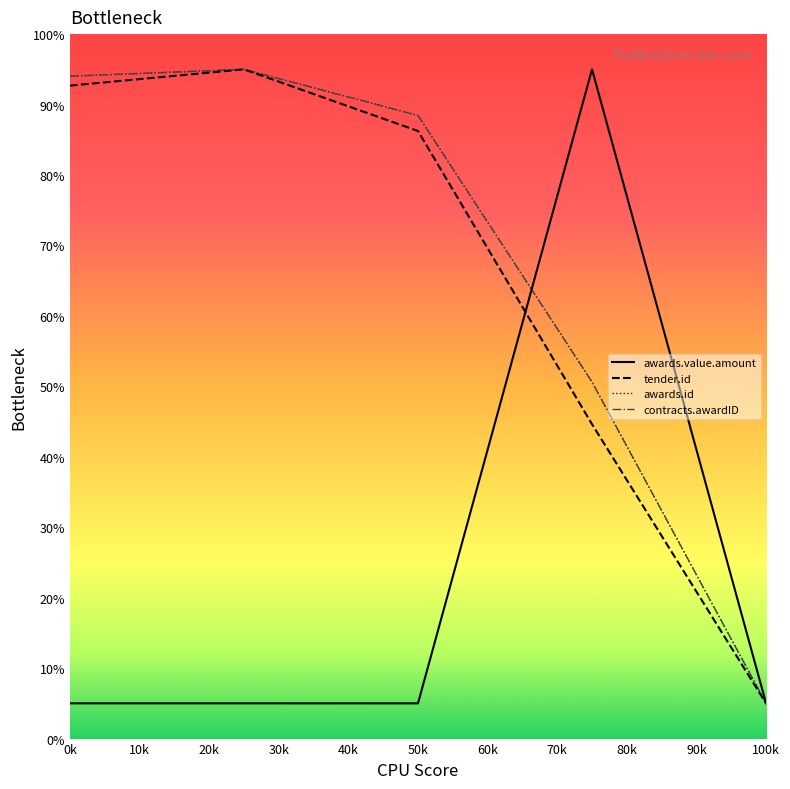

Does the chart have visible grid lines?

No